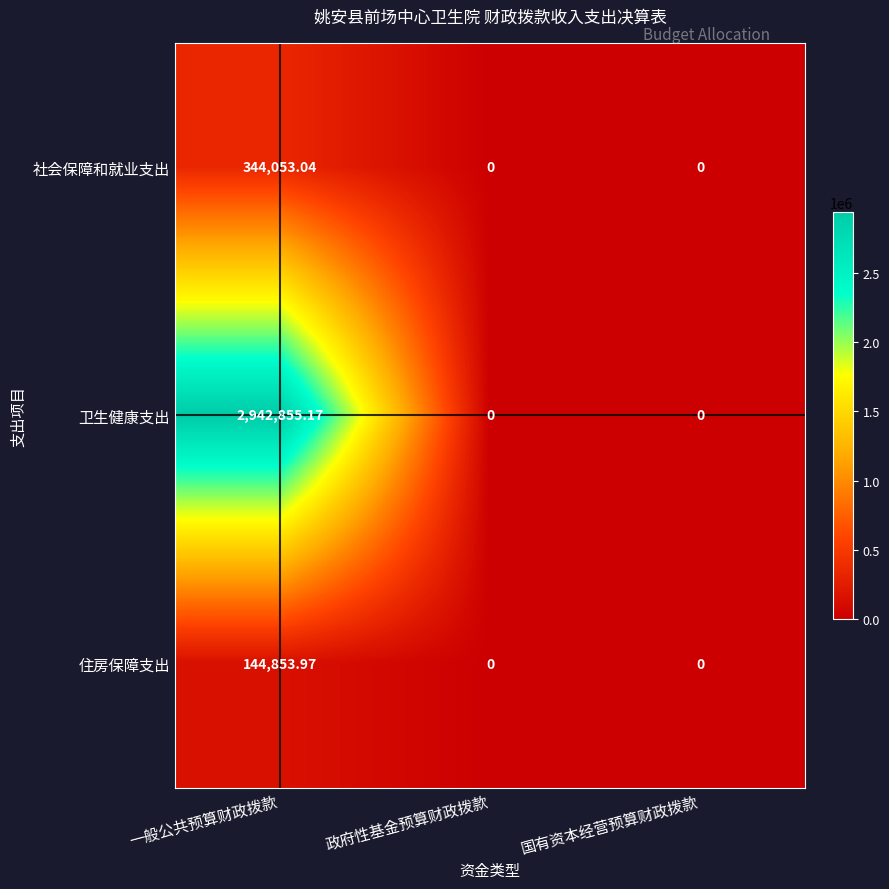

Rank the series by their maximum value, from lowest to highest.

住房保障支出, 社会保障和就业支出, 卫生健康支出